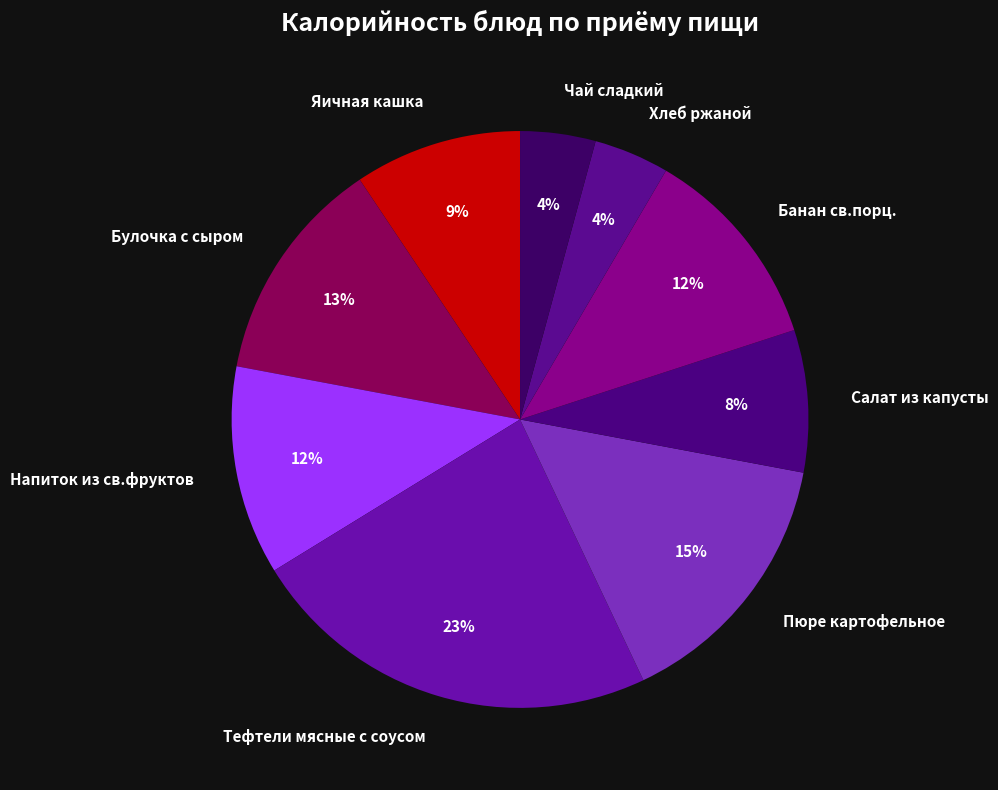

Is there any slice that represents more than half of the pie?

No